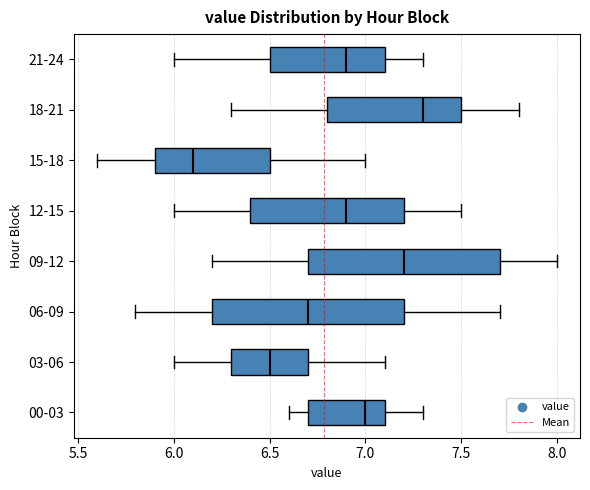

Reading bottom to top, transcribe this box plot: for each box, give where its median line is, the range the box spans, and where its two whiskers end, as read against the x-axis. The values are not printed on the chart, so give them approximately, as read against the axis.

00-03: median 7.0, box 6.7 to 7.1, whiskers 6.6 to 7.3
03-06: median 6.5, box 6.3 to 6.7, whiskers 6.0 to 7.1
06-09: median 6.7, box 6.2 to 7.2, whiskers 5.8 to 7.7
09-12: median 7.2, box 6.7 to 7.7, whiskers 6.2 to 8.0
12-15: median 6.9, box 6.4 to 7.2, whiskers 6.0 to 7.5
15-18: median 6.1, box 5.9 to 6.5, whiskers 5.6 to 7.0
18-21: median 7.3, box 6.8 to 7.5, whiskers 6.3 to 7.8
21-24: median 6.9, box 6.5 to 7.1, whiskers 6.0 to 7.3